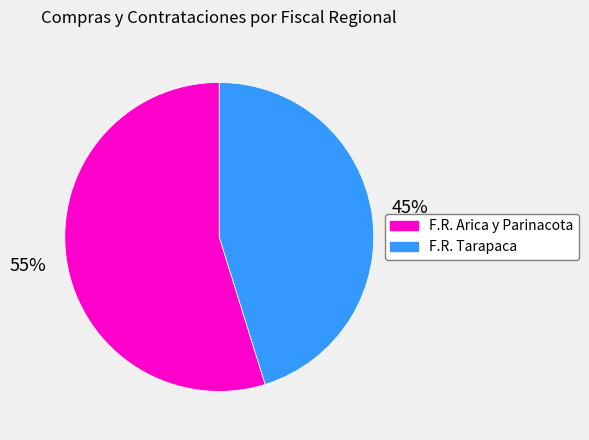

Does any single category account for the majority?

Yes